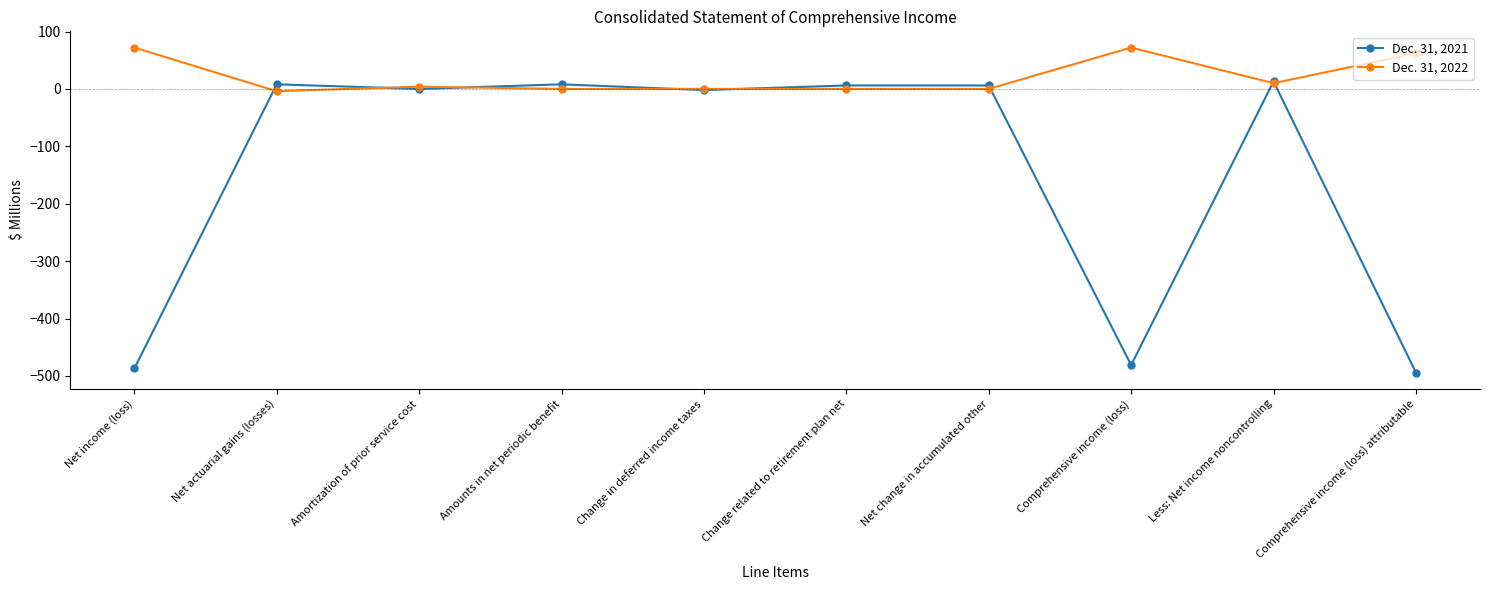

True or false: Dec. 31, 2021 and Dec. 31, 2022 intersect in this chart.

True